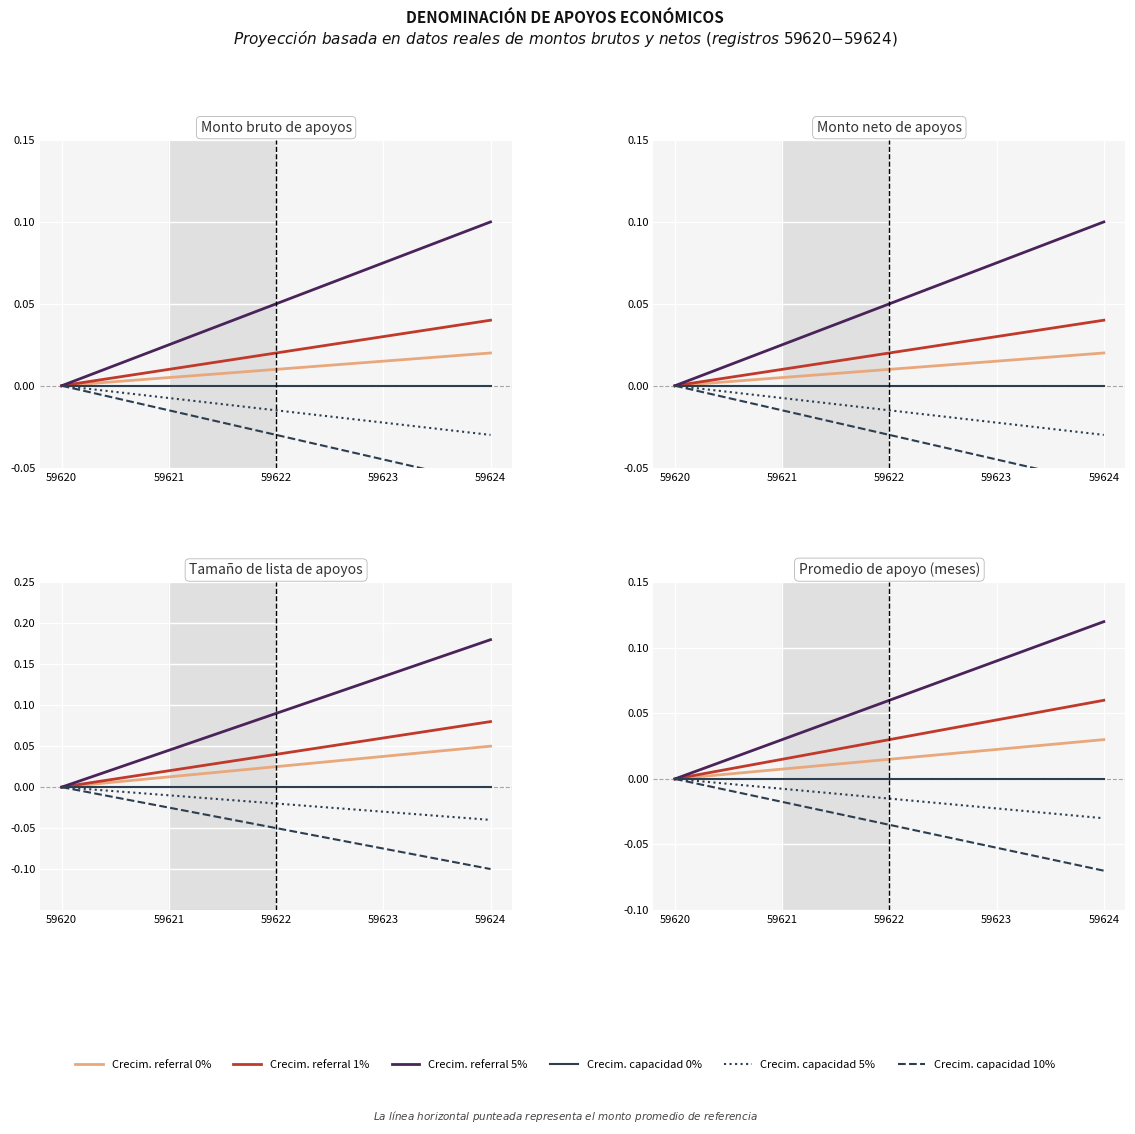

At which category is the sum across all series the highest?

59624